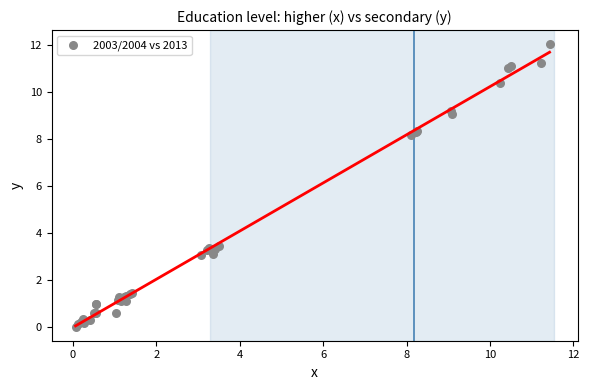

What Y value in the scatter plot is closest to 6?

8.2